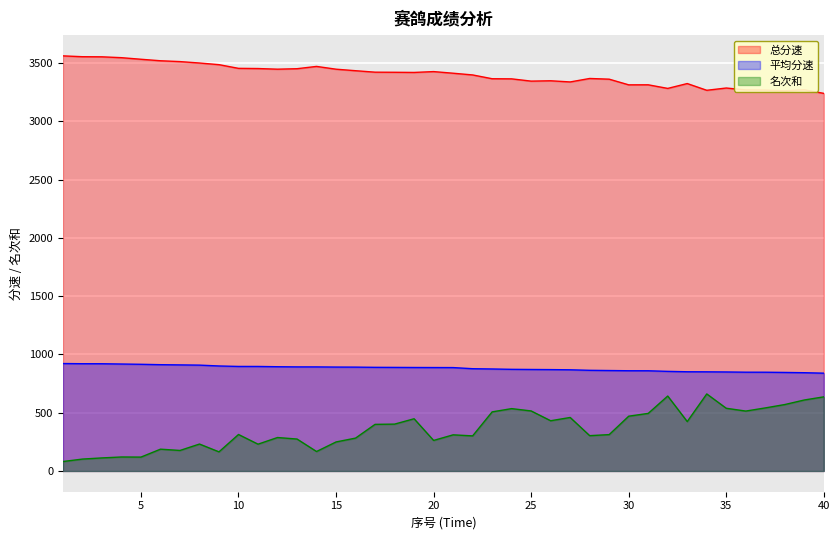

What is the difference between the maximum and minimum values in the 总分速 series?

321.8